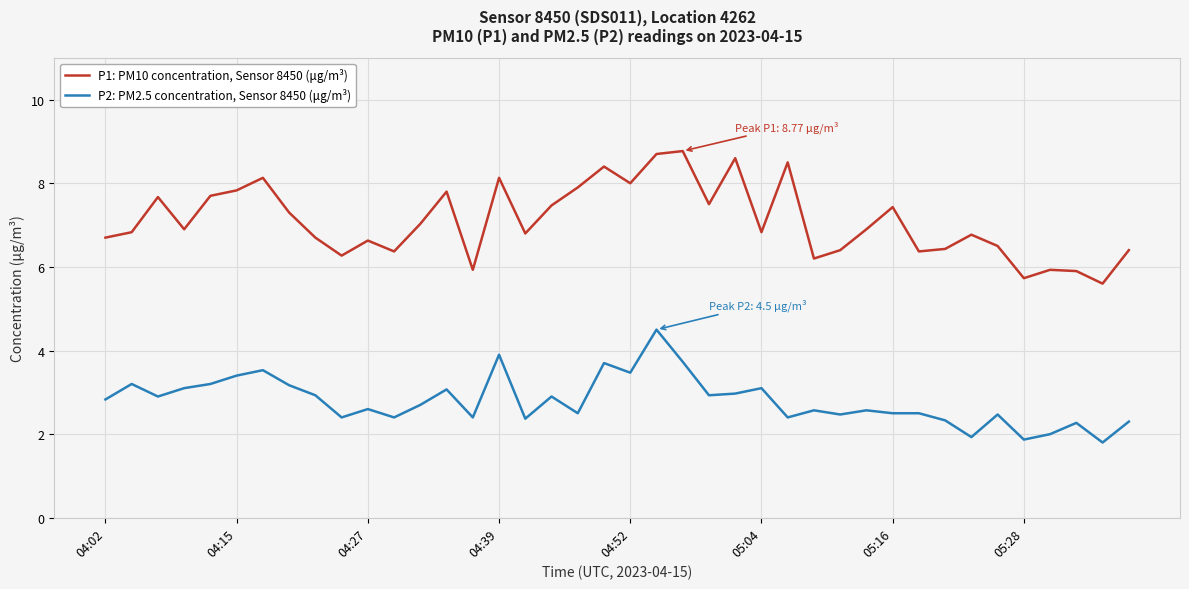

Count the number of categories in the chart.

40